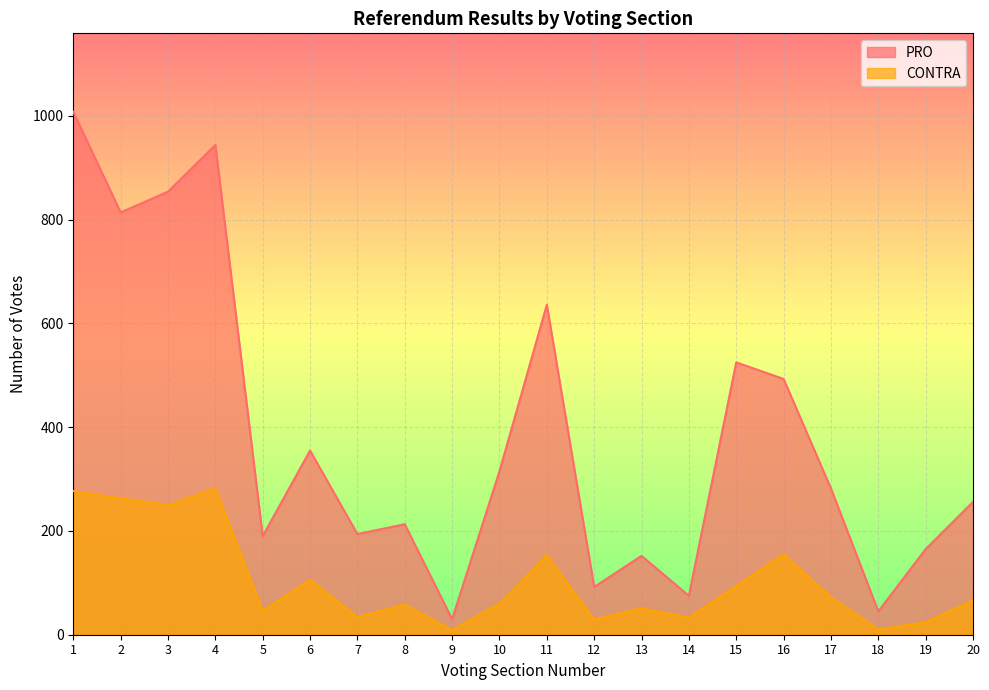

At which category does PRO reach its first local valley?

2